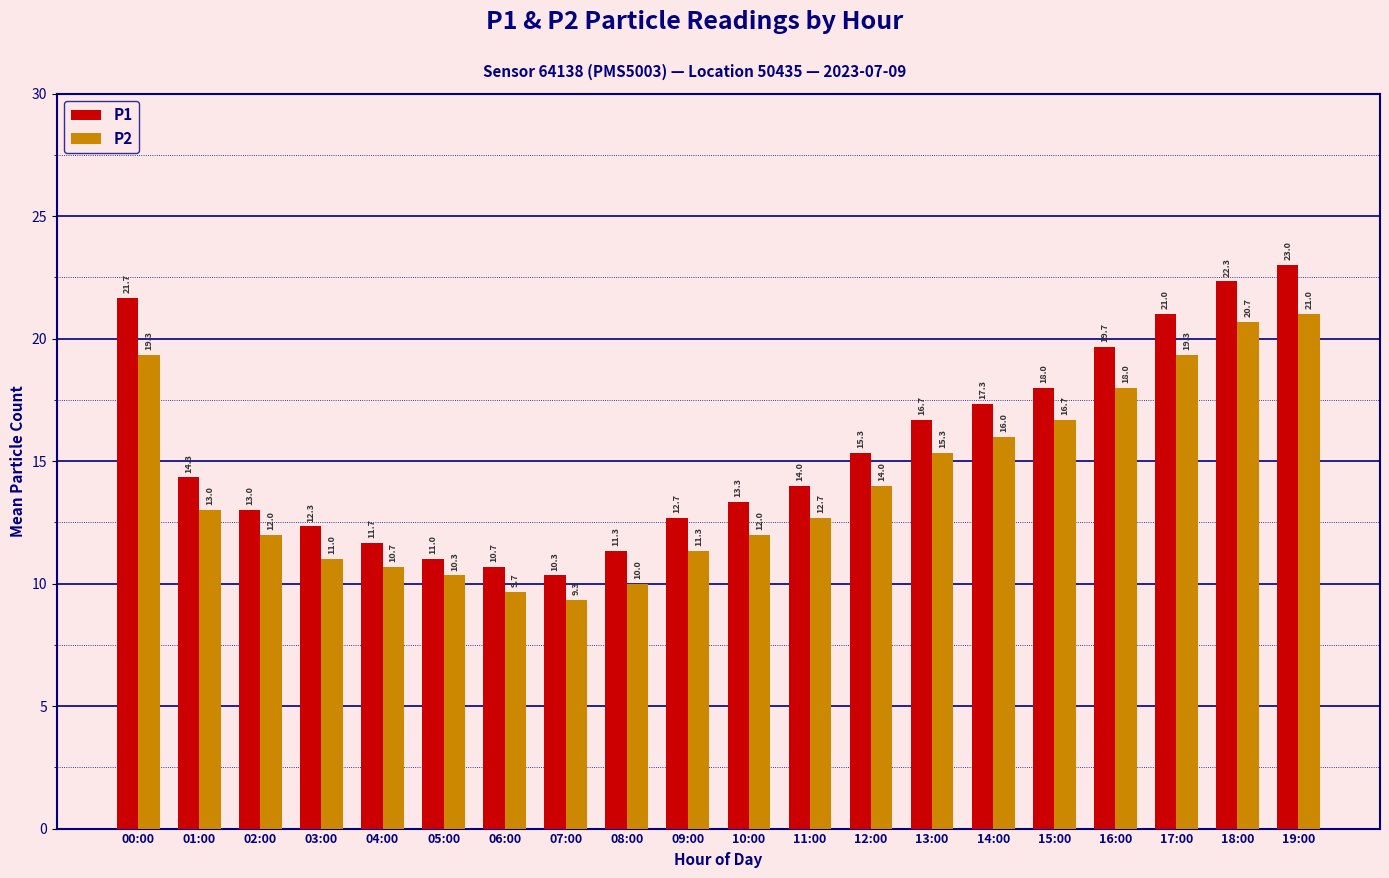

Between 00:00 and 05:00, which series saw the biggest shift?

P1